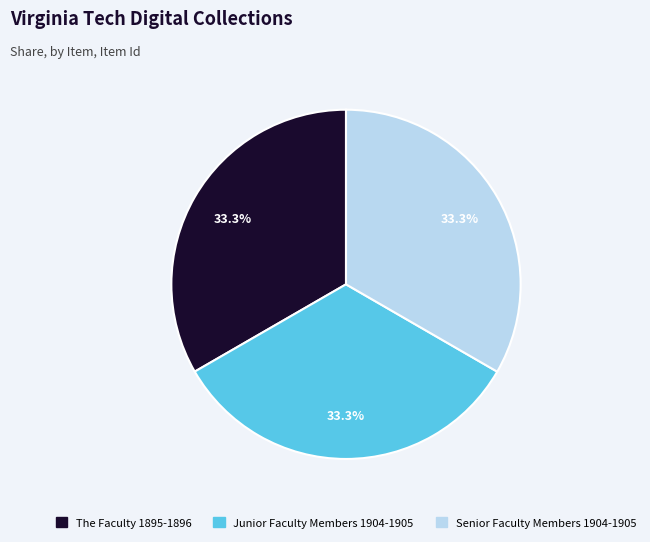

Does any single category account for the majority?

No